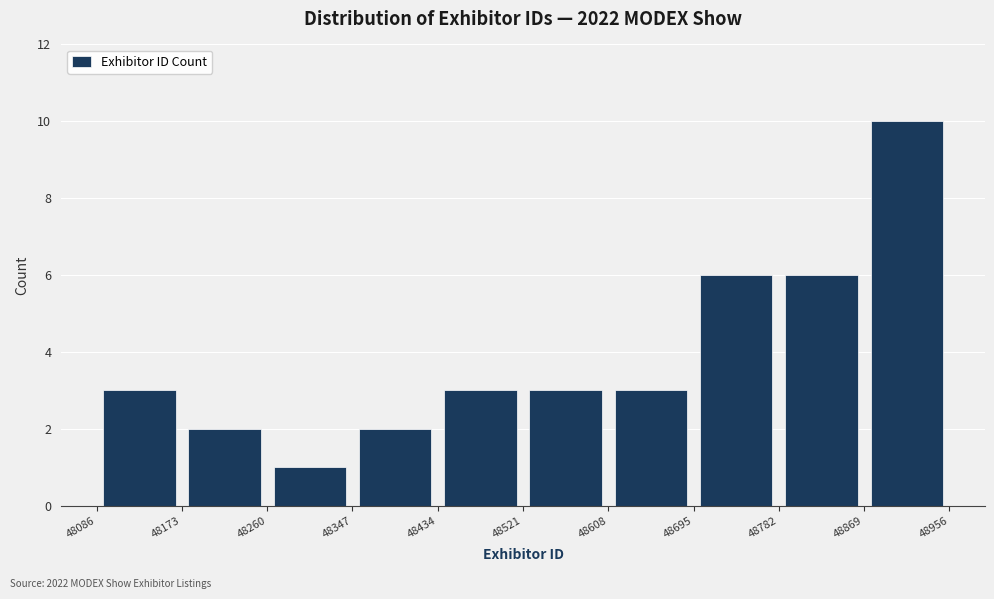

Over which range of the x-axis is the bar tallest?

48869 to 48956